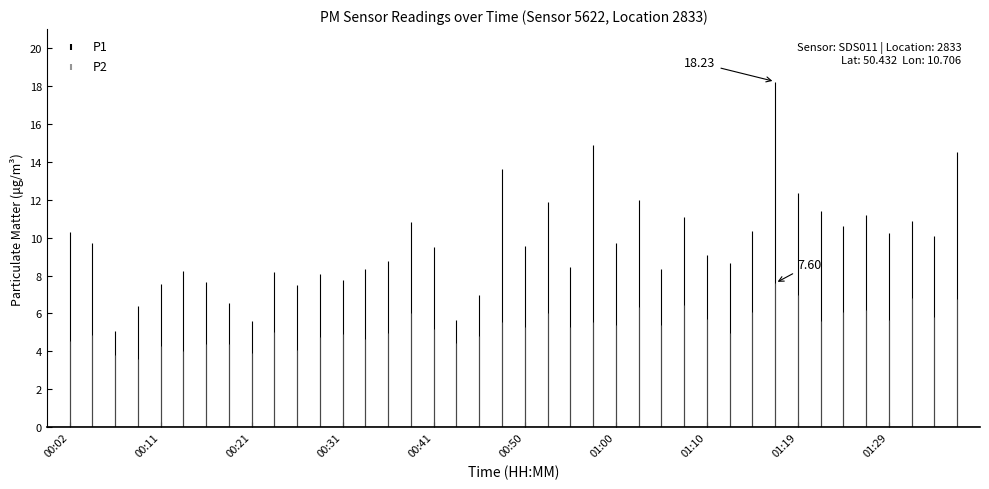

What is the difference between the maximum and second lowest values in the P1 series?

12.6